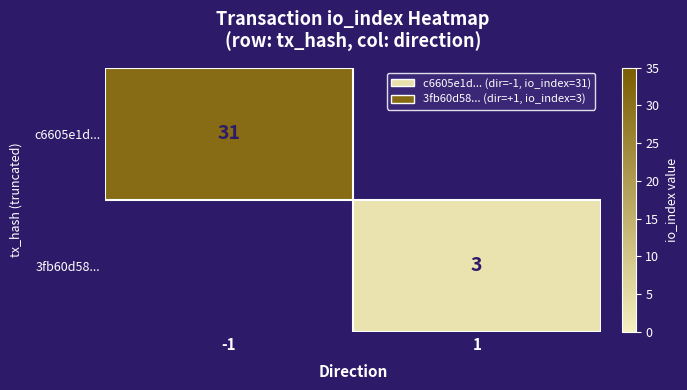

Is it true that 3fb60d58... equals 3 at 1?

True